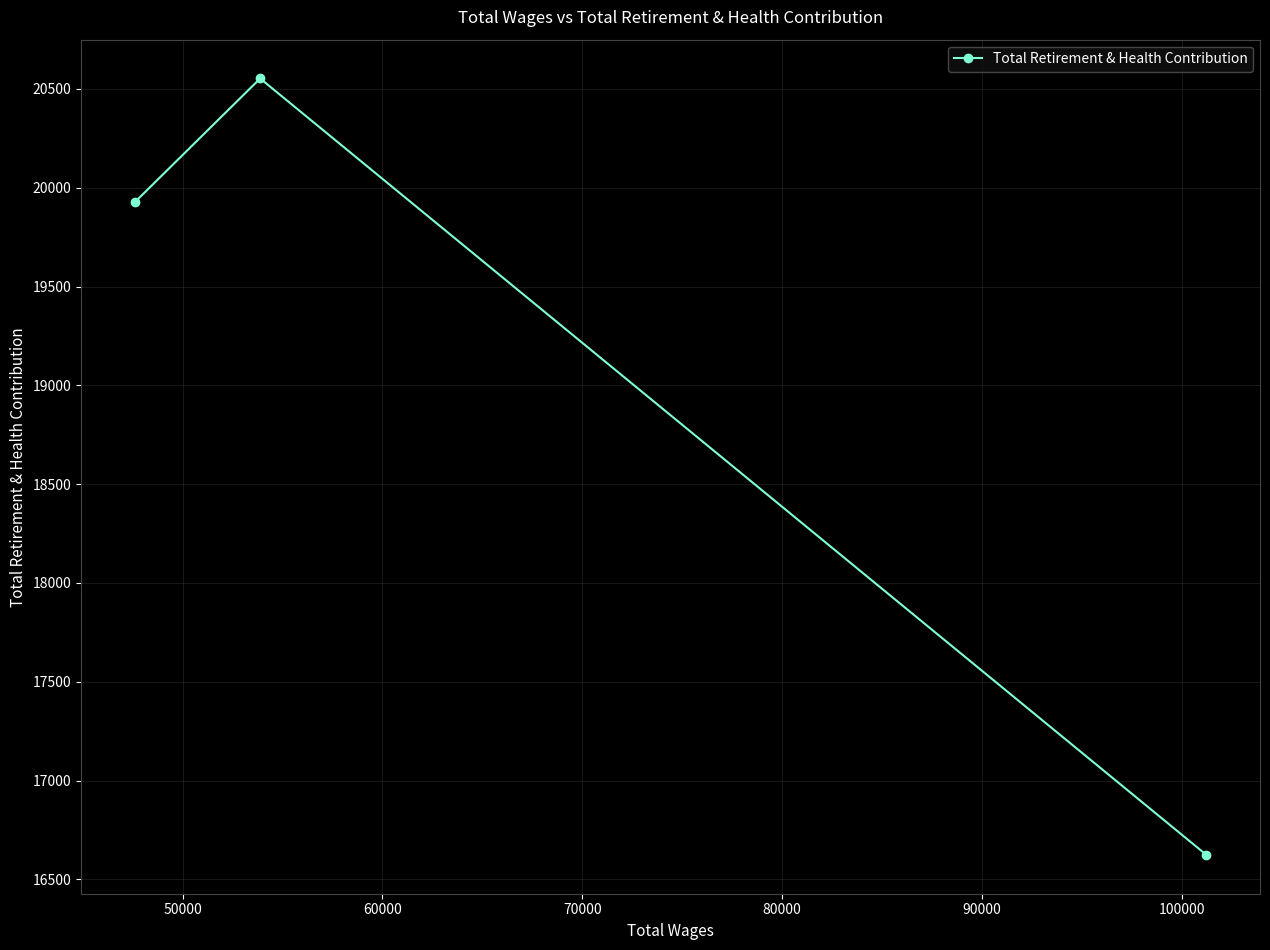

The chart shows a value of 23311 at 40000. True or false?

False